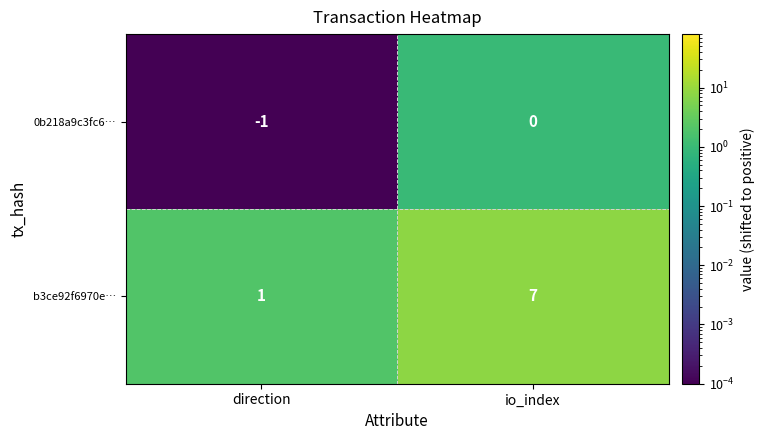

What is the sum of the b3ce92f6970e… values at io_index and direction?

8